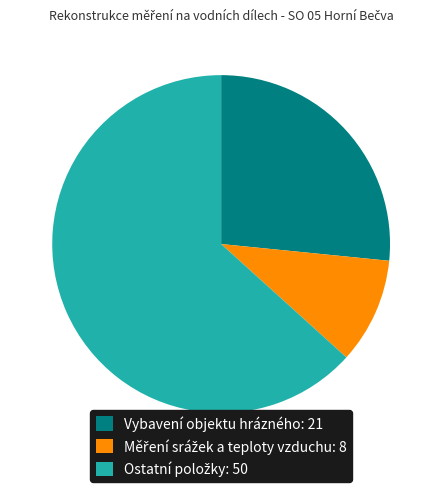

Does any single category account for the majority?

Yes